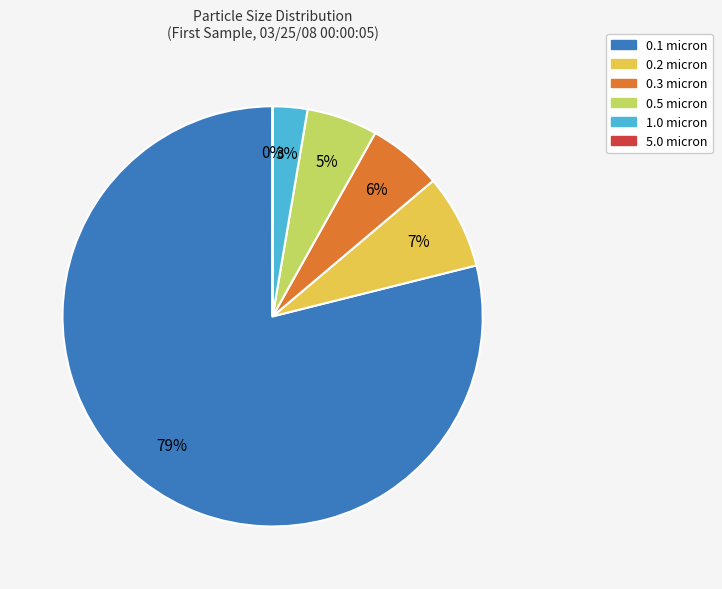

To the nearest percent, what is the difference between the largest and smallest slice percentages?

79%